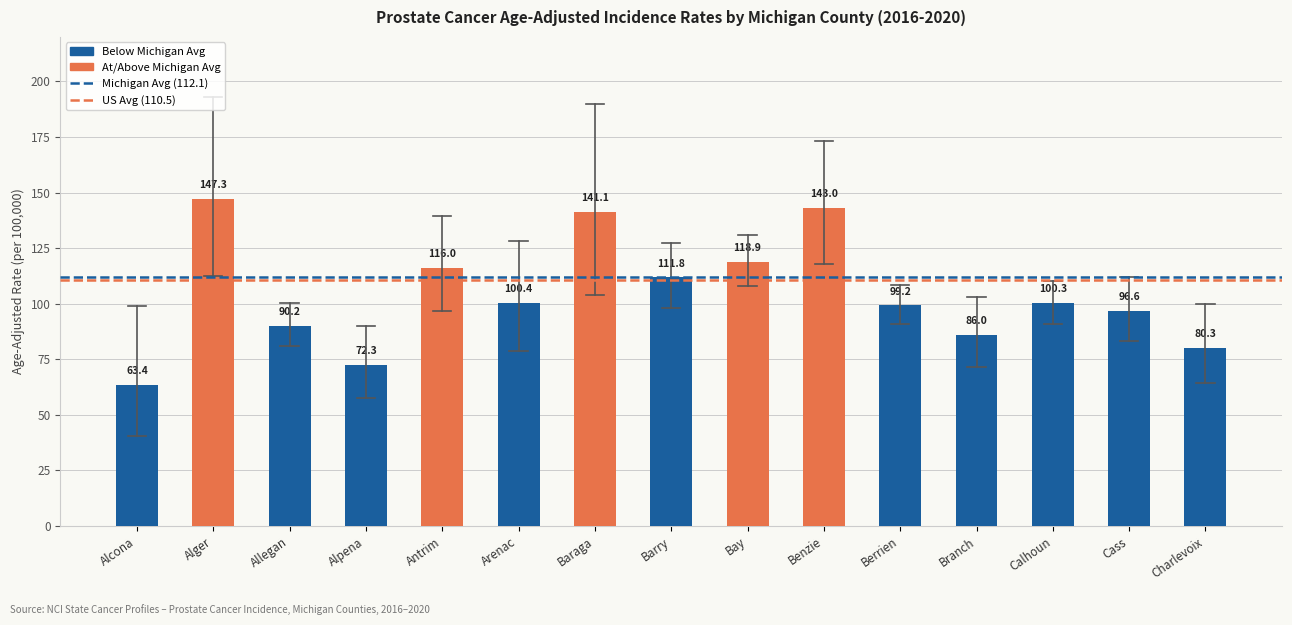

What is the label of the 1st bar from the left?

Alcona